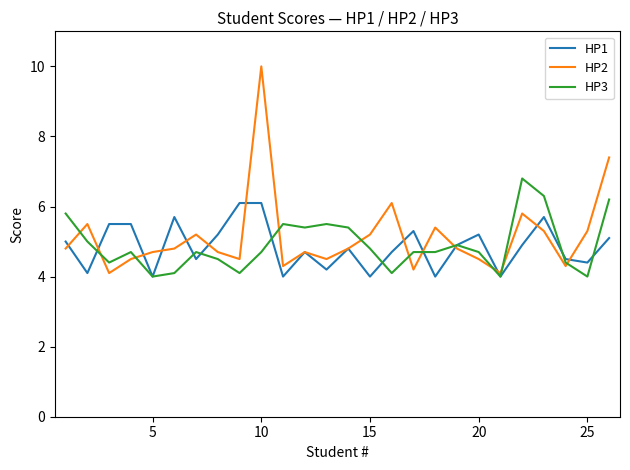

Which series has the widest spread of values?

HP2